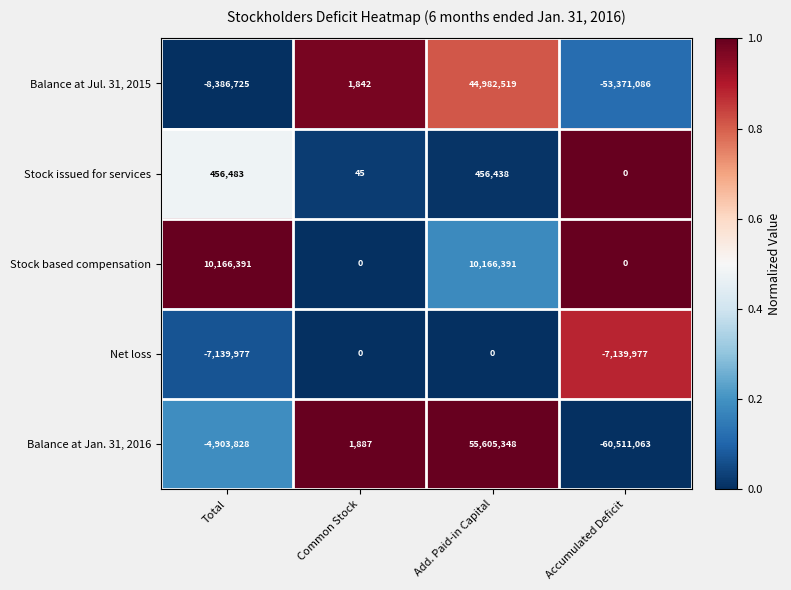

List the series in order of their peak value, lowest first.

Net loss, Stock issued for services, Stock based compensation, Balance at Jul. 31, 2015, Balance at Jan. 31, 2016